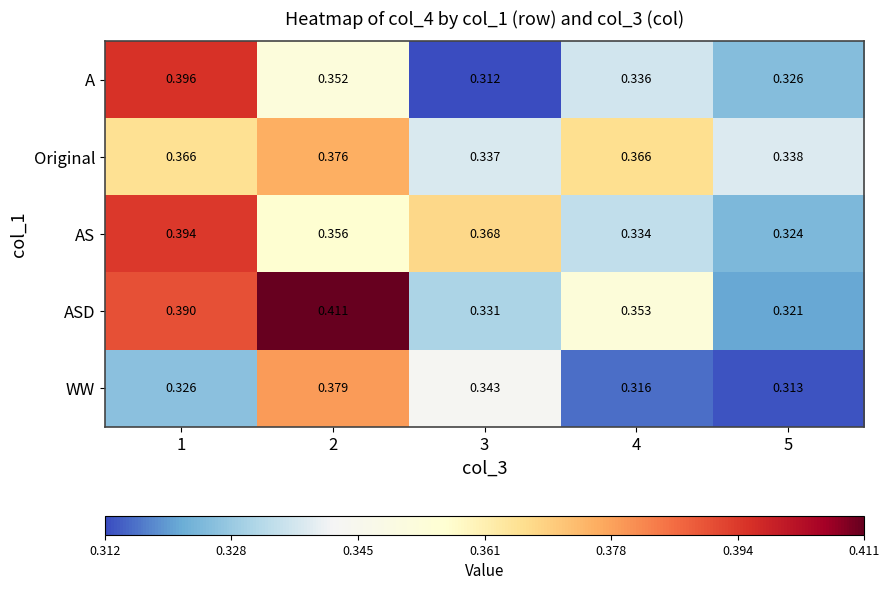

Is the value of Original at 4 greater than the value of WW at 5?

Yes